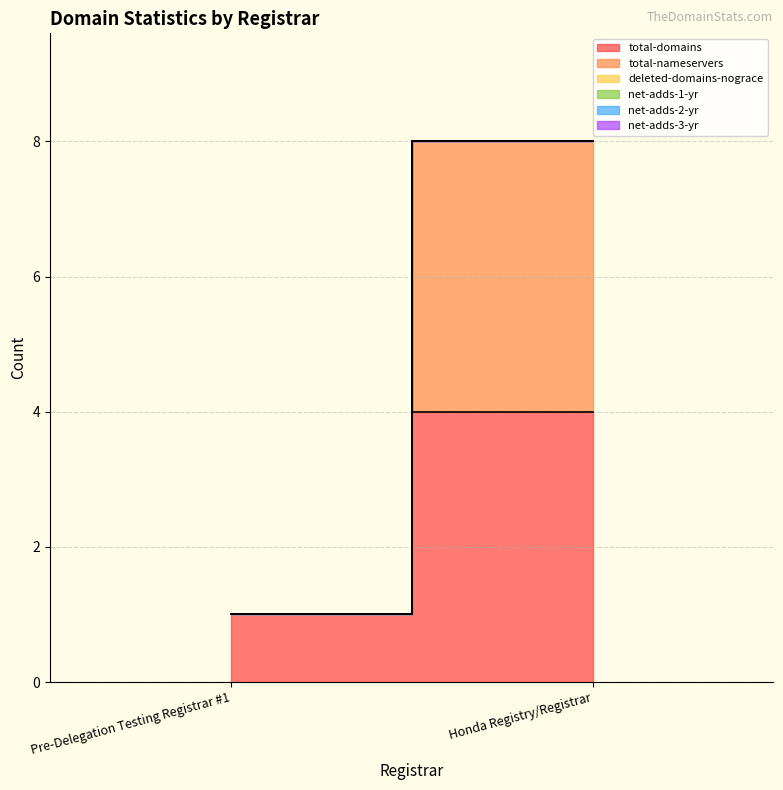

What is the label of the 2nd point from the right?

Pre-Delegation Testing Registrar #1